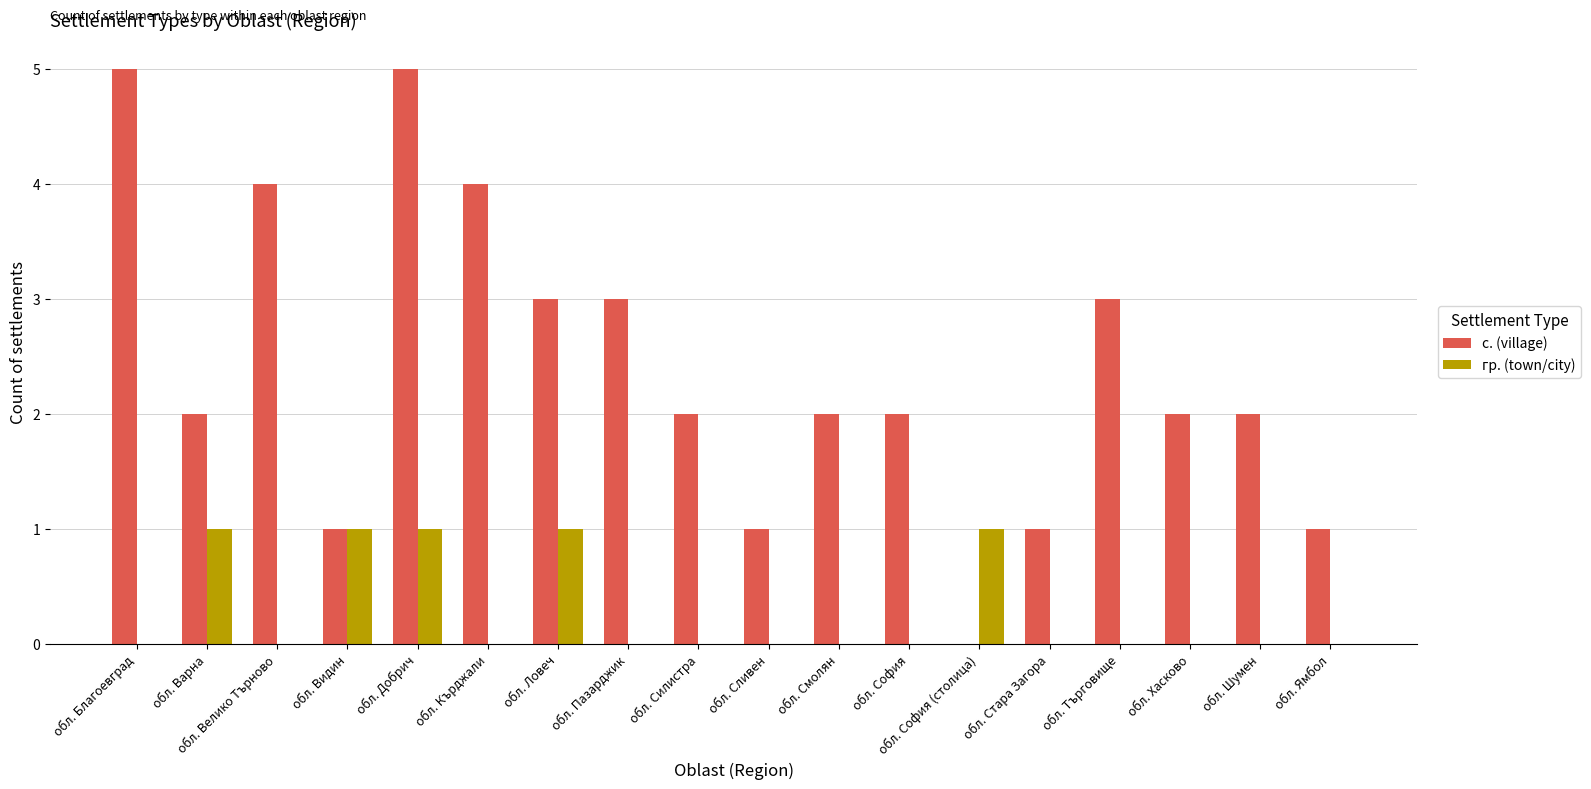

What is the total value across all series at обл. Търговище?

3